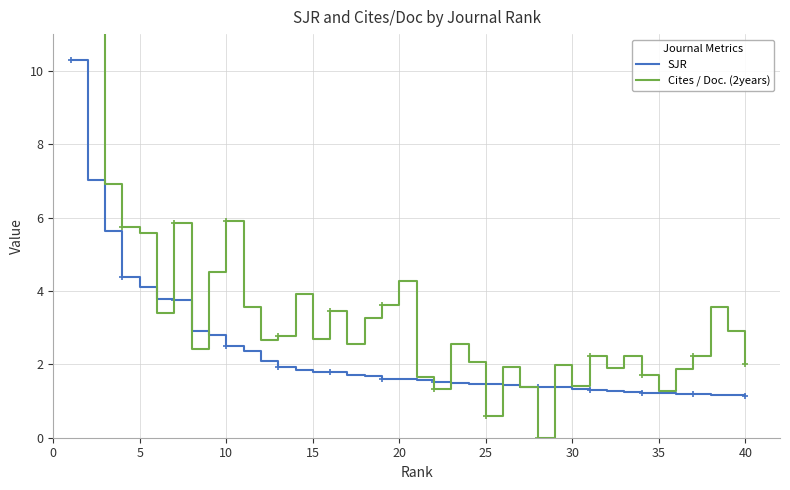

True or false: Cites / Doc. (2years) has more than 2 points higher than both neighbors.

True